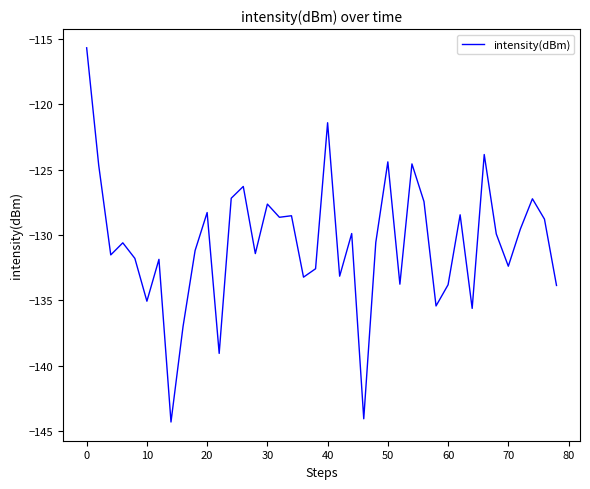

What is the minimum value shown in the chart?

-144.3